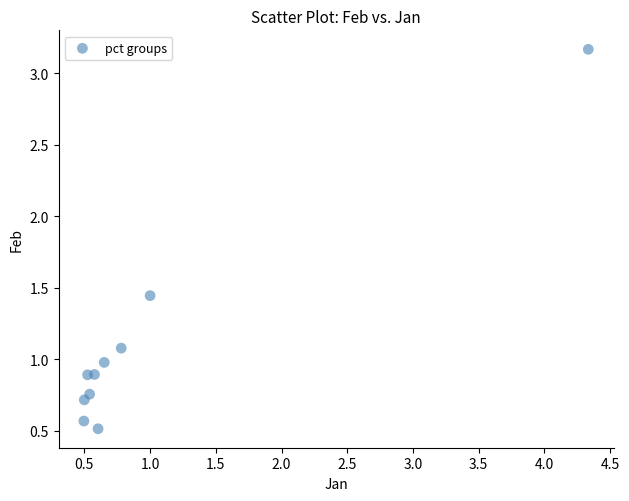

What is the average Y value?

1.1